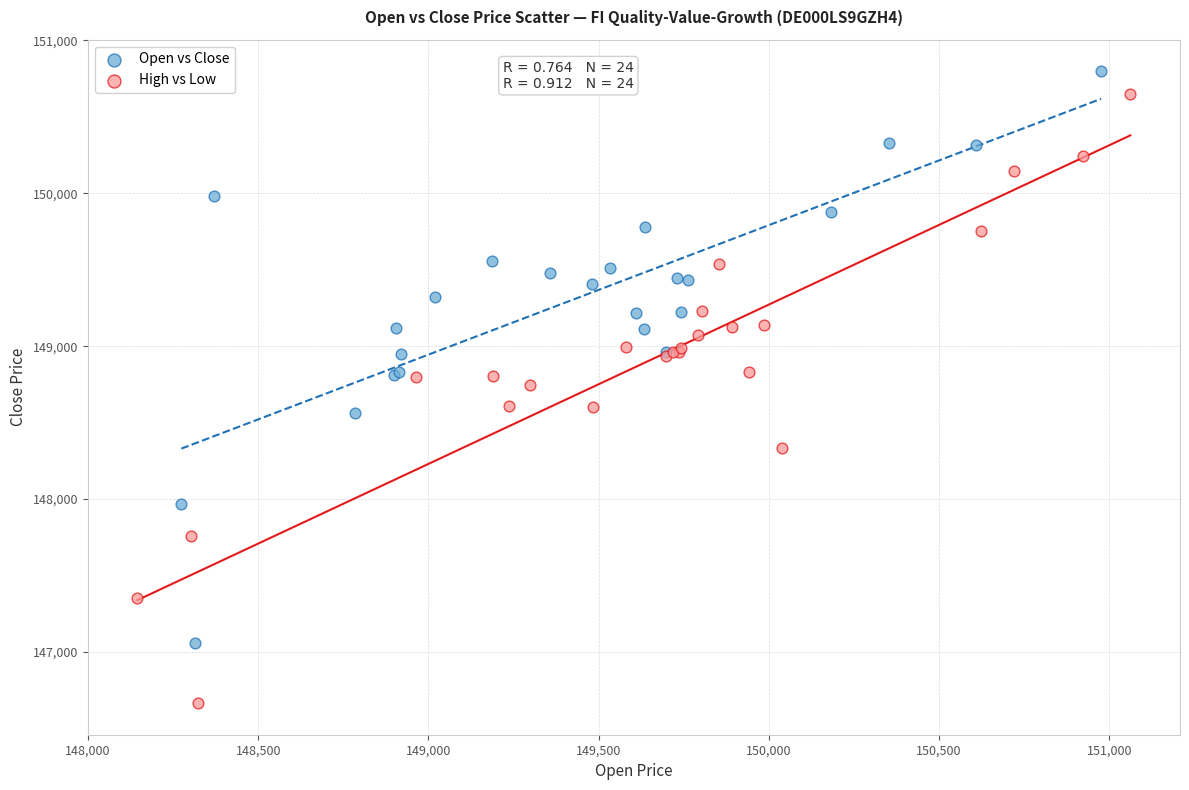

Which series has the widest spread of Y values?

High vs Low